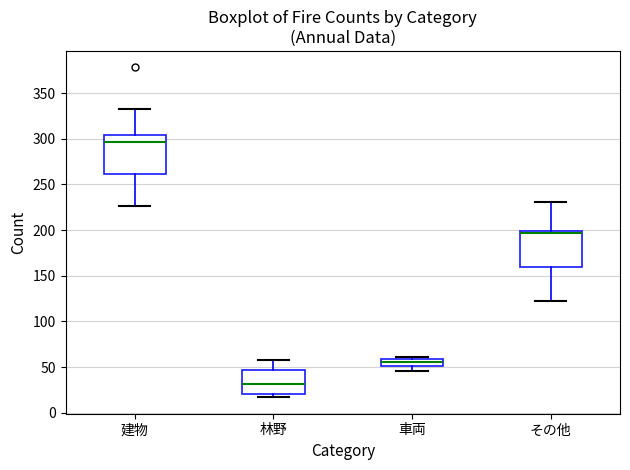

Which box's median line is the highest?

建物